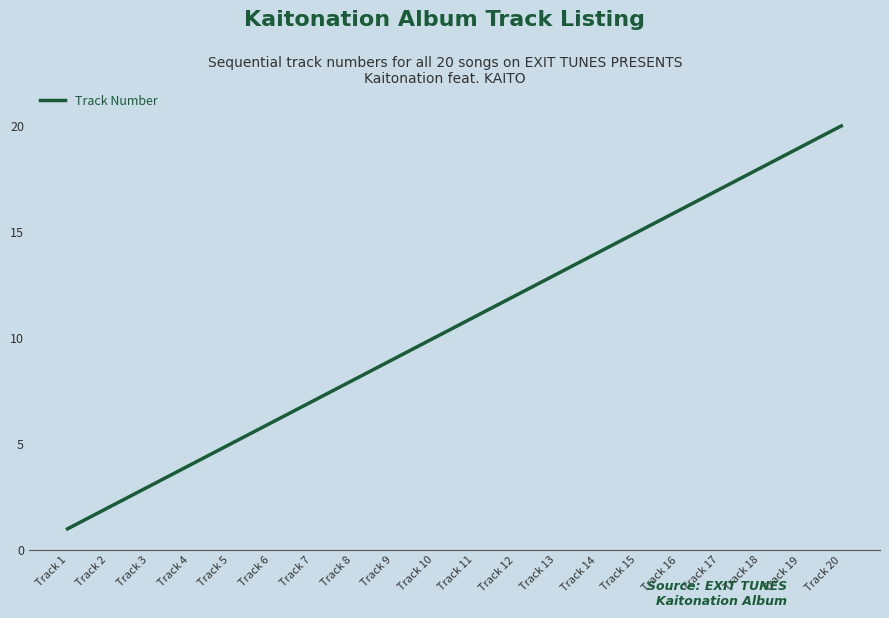

Which has a higher value, Track 5 or Track 12?

Track 12